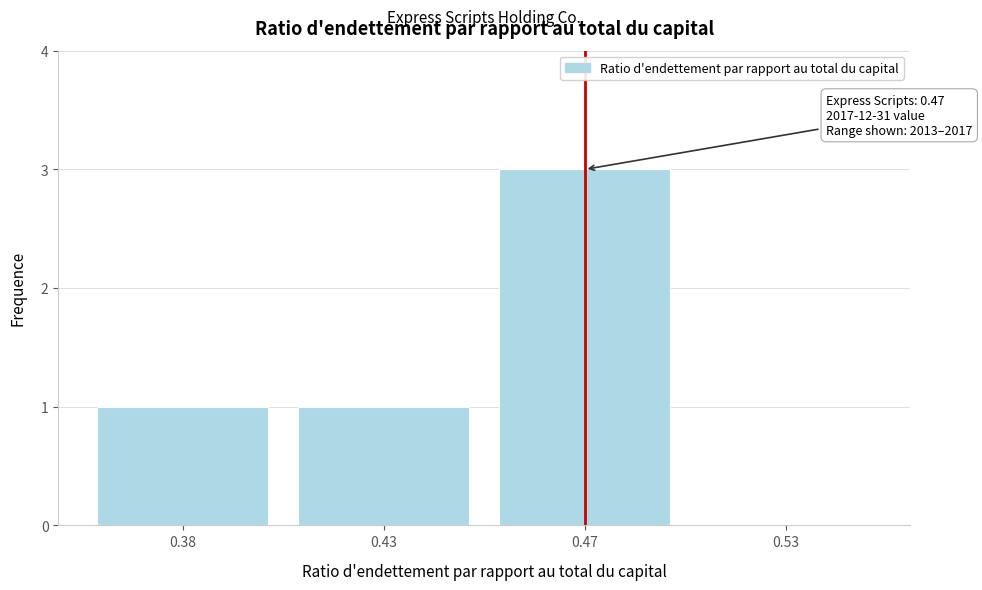

Reading right to left, extract all data points from this chart.

0.53=0	0.47=3	0.43=1	0.38=1